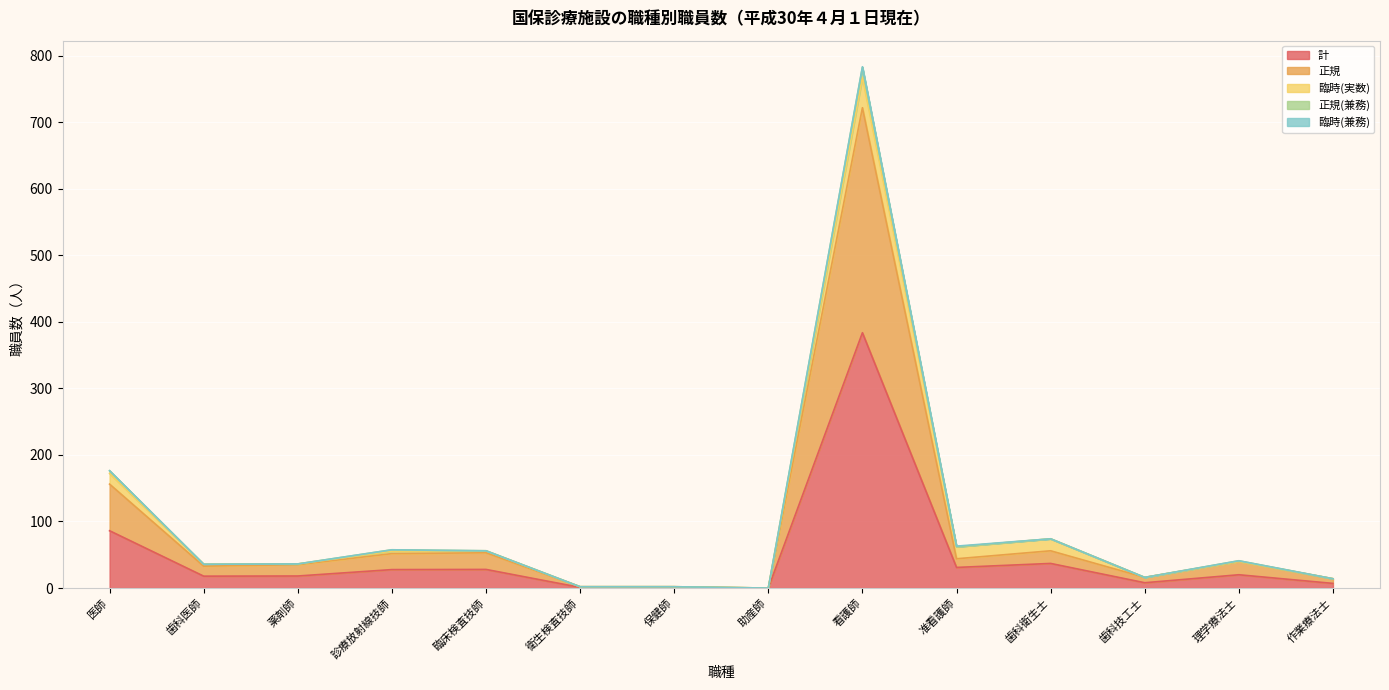

Where is the first local maximum for 正規?

臨床検査技師